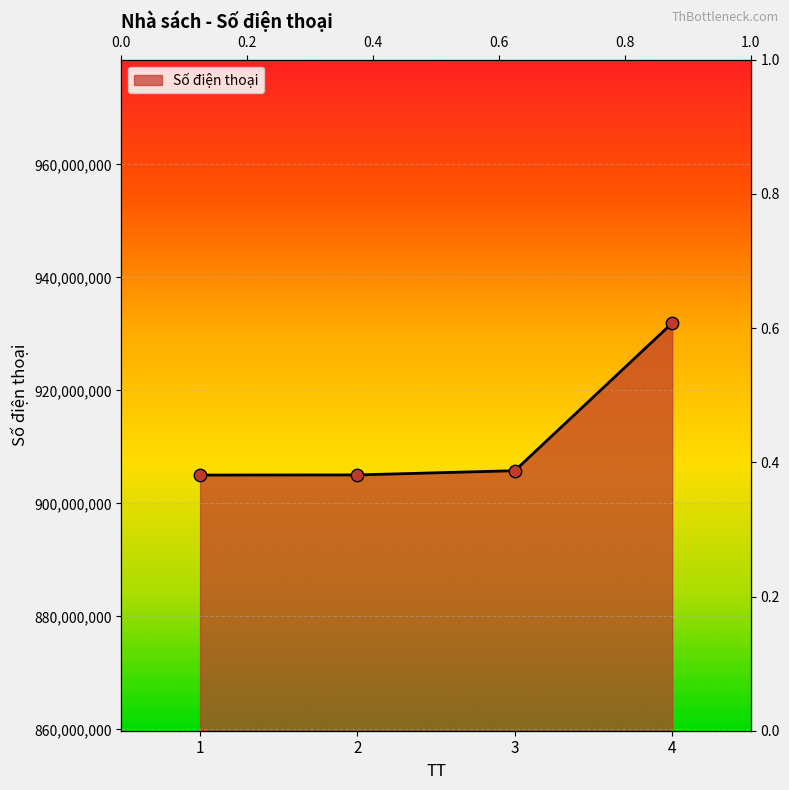

What is the change in value from 1 to 2?

+23742